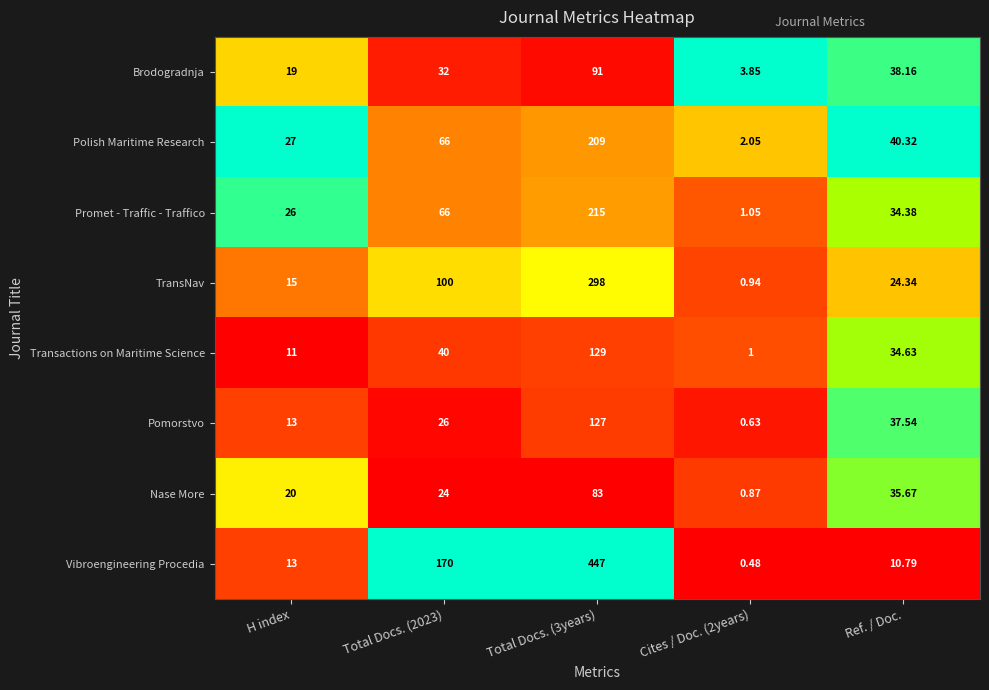

How many series are shown in this chart?

8